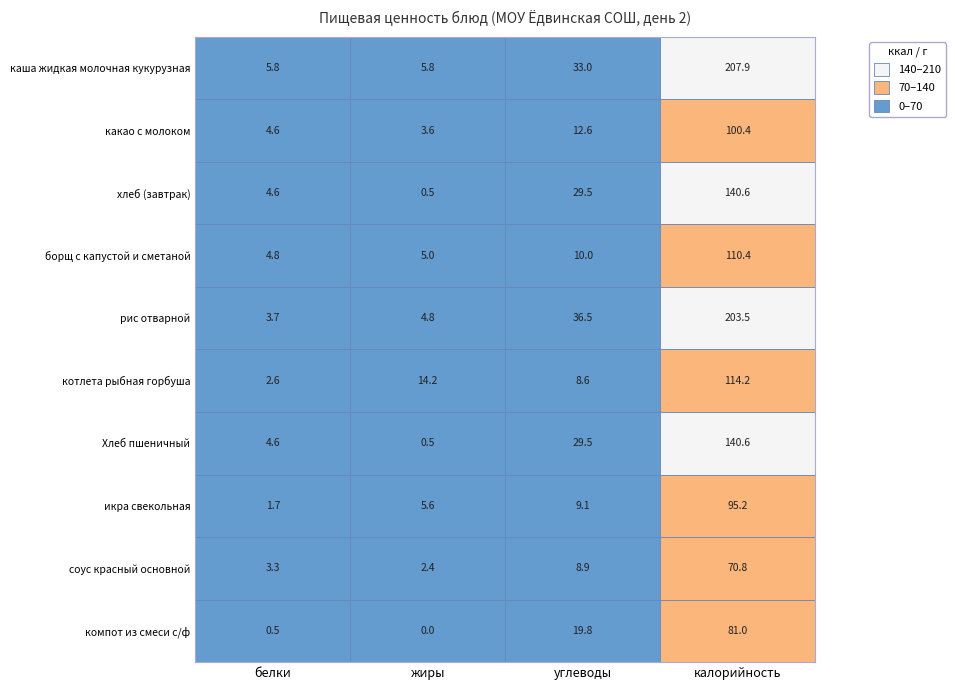

Which series has the widest spread of values?

каша жидкая молочная кукурузная